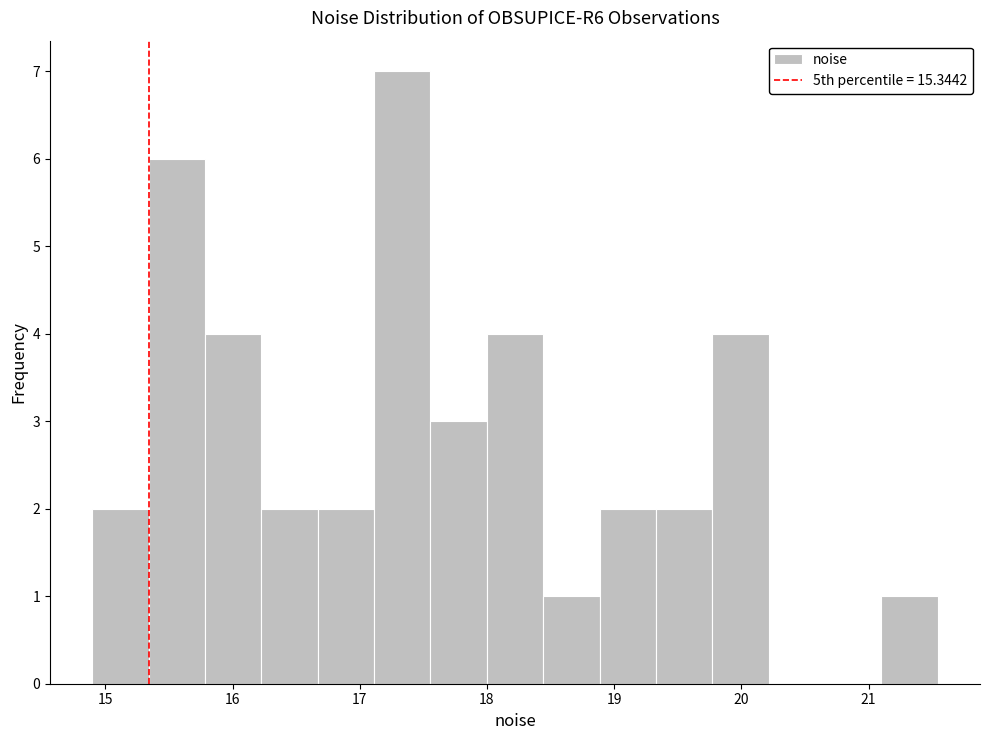

How tall is the bar that spans 21.1 to 21.5 on the x-axis? Neither the bar edges nor the heights are printed on the chart, so give them approximately, as read against the axes.

1